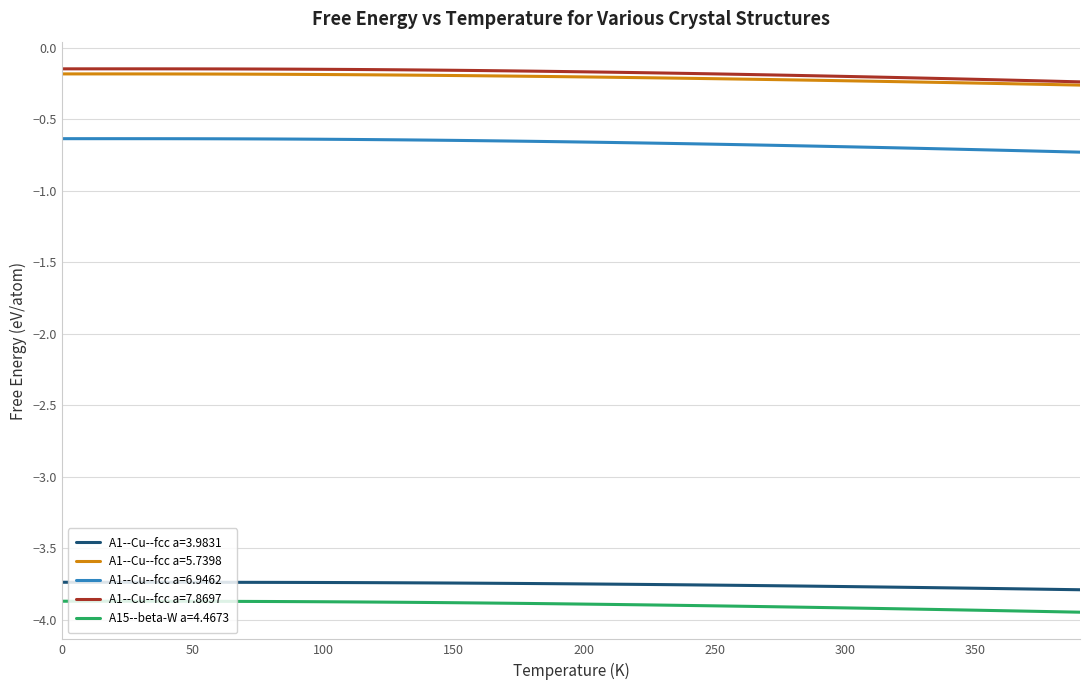

True or false: A1--Cu--fcc a=7.8697 and A1--Cu--fcc a=3.9831 intersect in this chart.

False